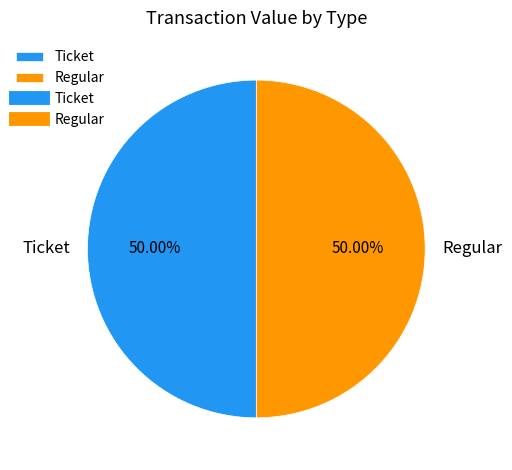

How many segments does this pie chart have?

2